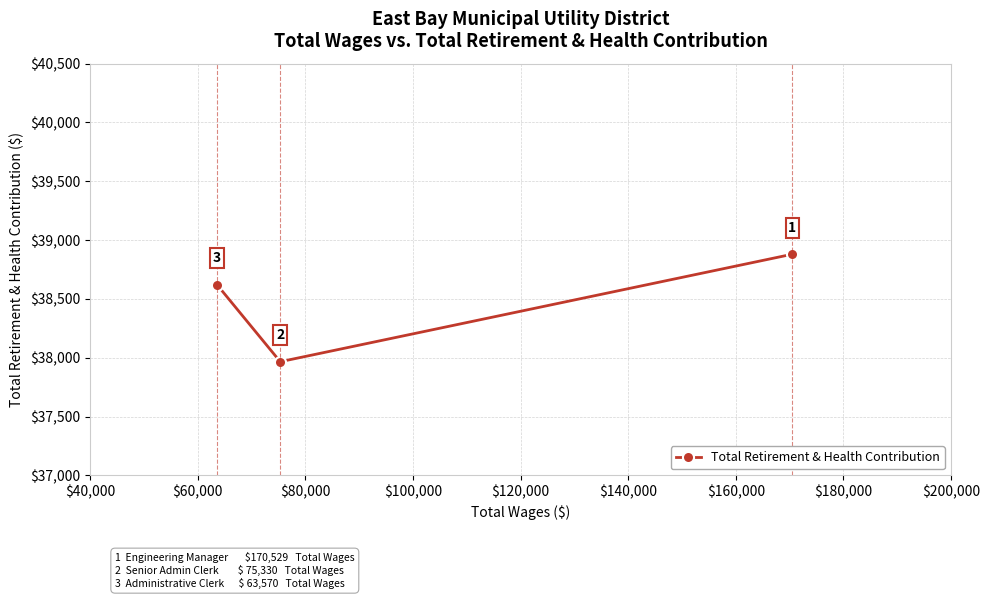

Count the values in the range 37966 to 38880.

3